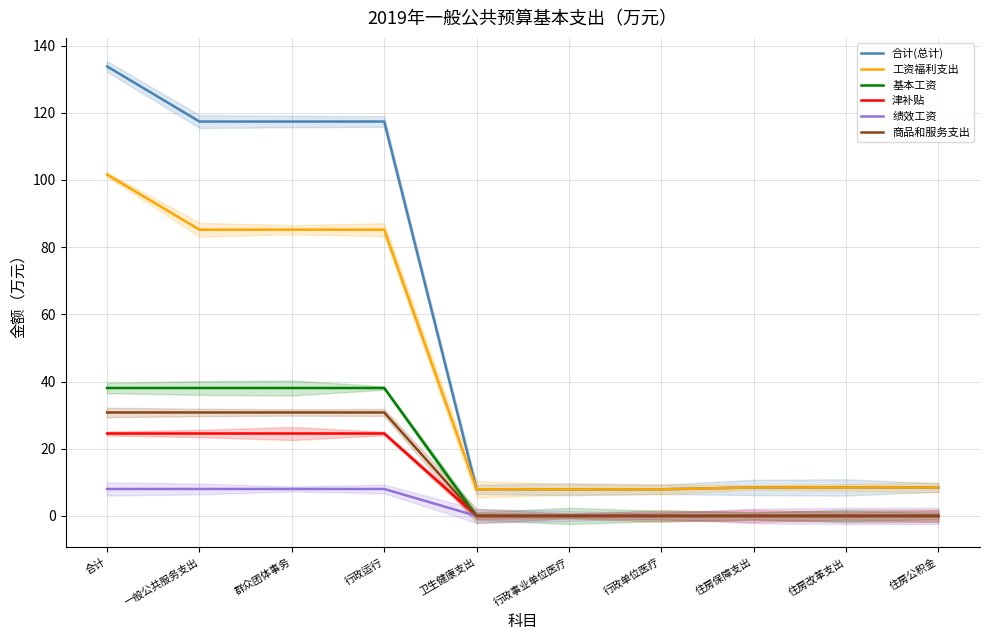

What is the label of the 7th point from the right?

行政运行